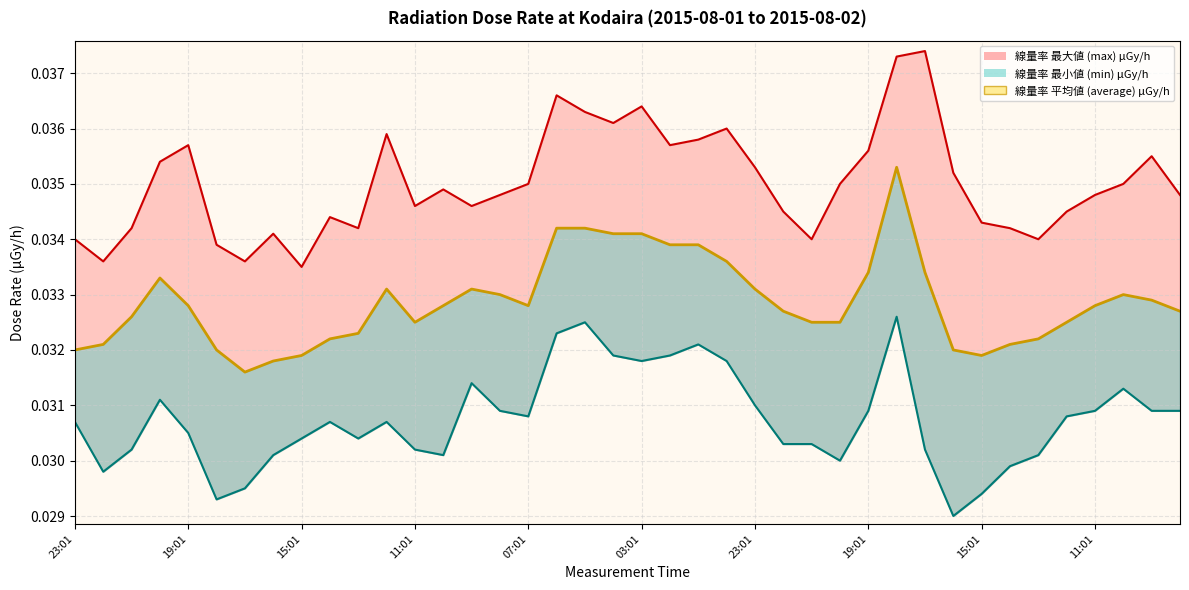

Is it true that the value at 03:01 is 0.0?

False